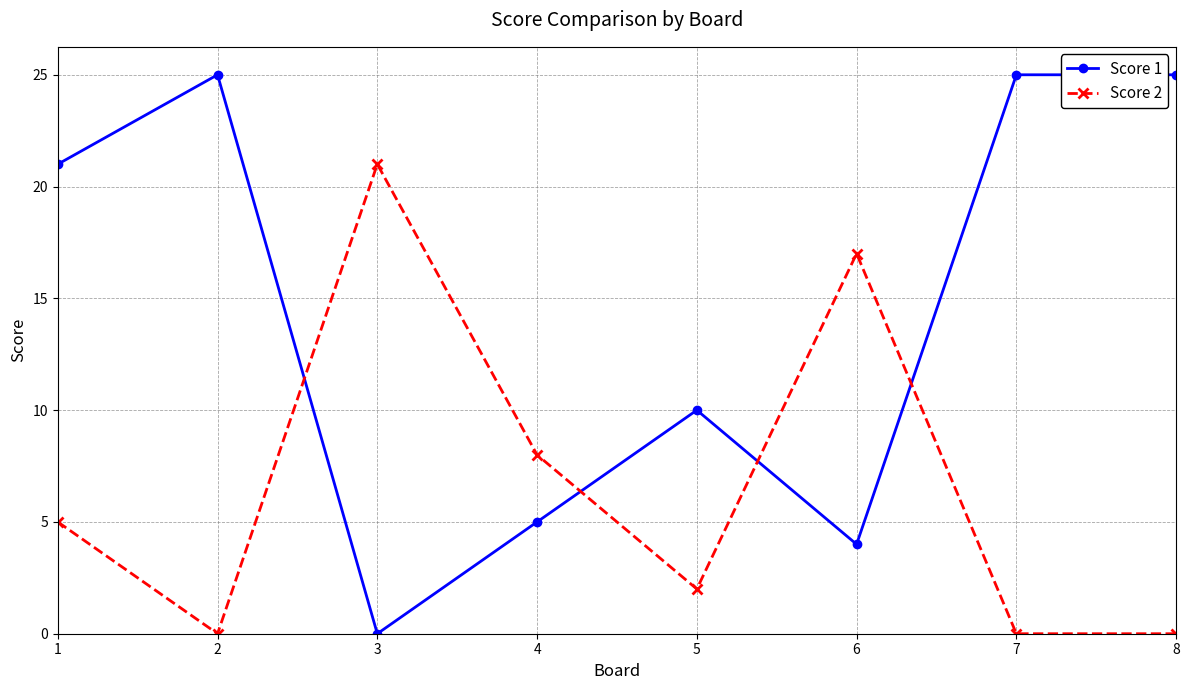

List the series in order of their peak value, highest first.

Score 1, Score 2